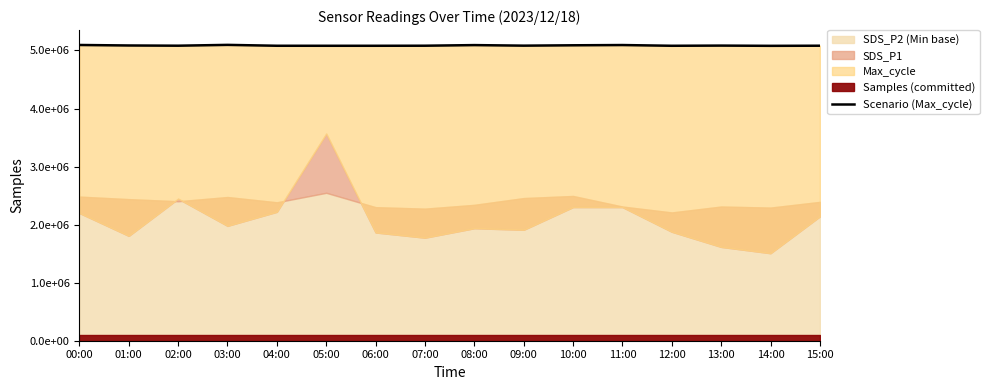

What is the change in value from 05:00 to 10:00?

+8366.0